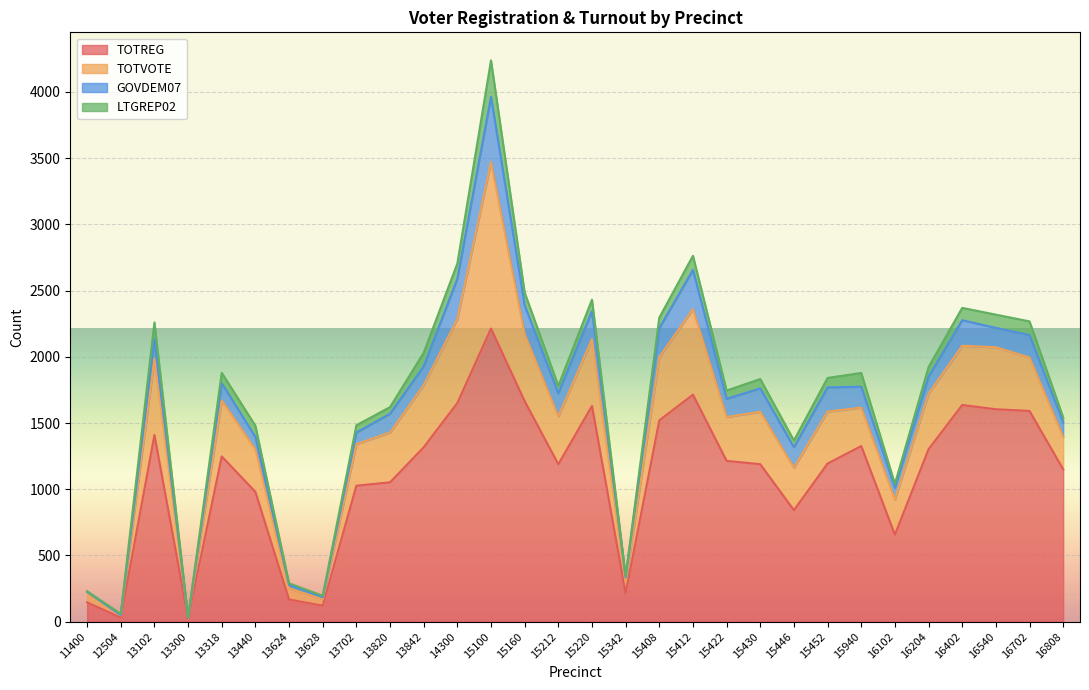

Where is TOTVOTE nearest to the value 631?

14300